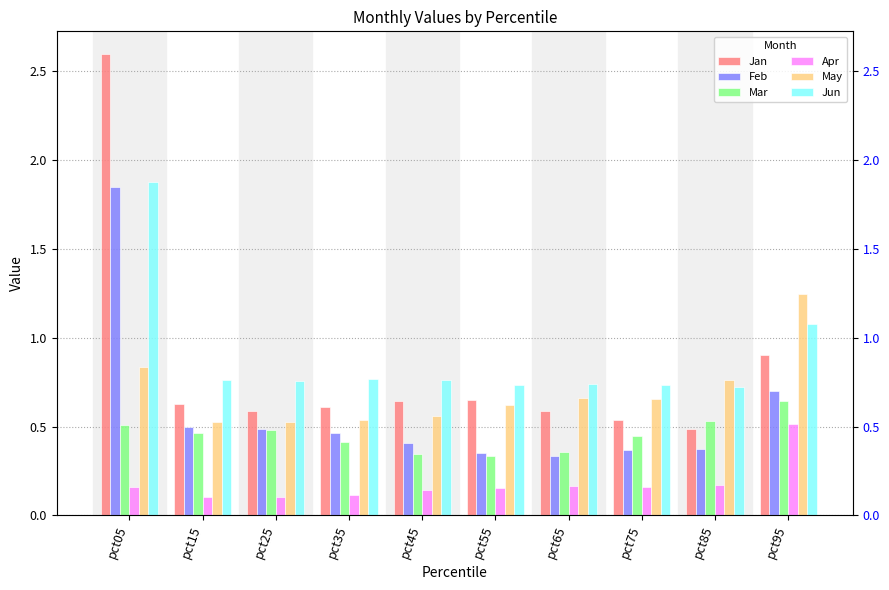

At pct45, list the series in order from smallest to largest.

Apr, Mar, Feb, May, Jan, Jun